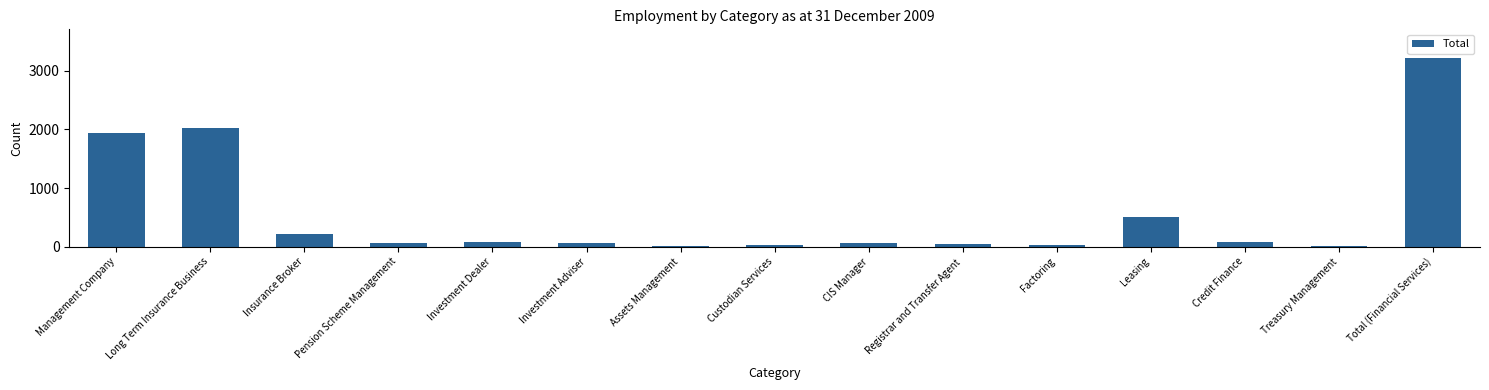

The chart shows a value of 2033 at Long Term Insurance Business. True or false?

True